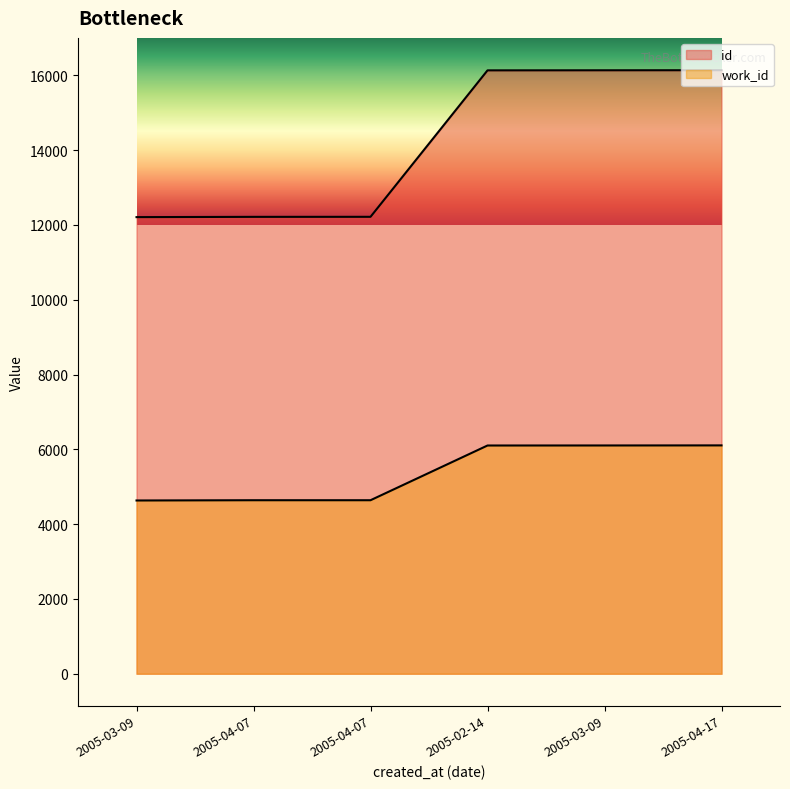

At which label does id reach its minimum?

2005-03-09